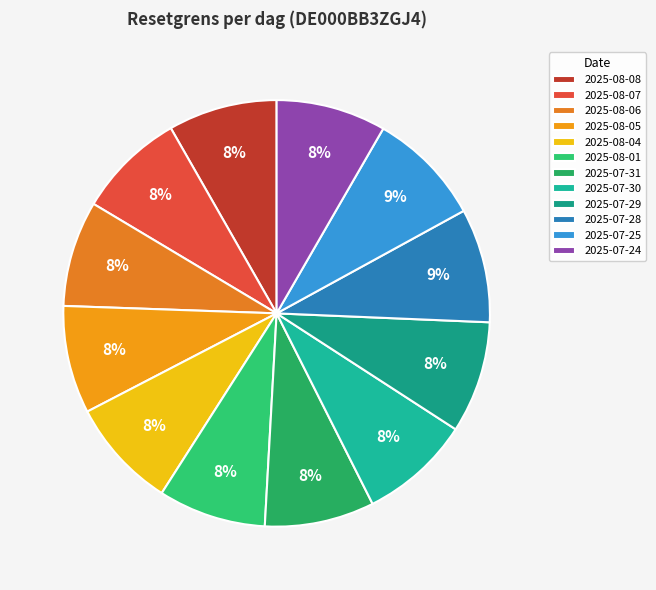

Which has a higher value, 2025-07-24 or 2025-07-25?

2025-07-25